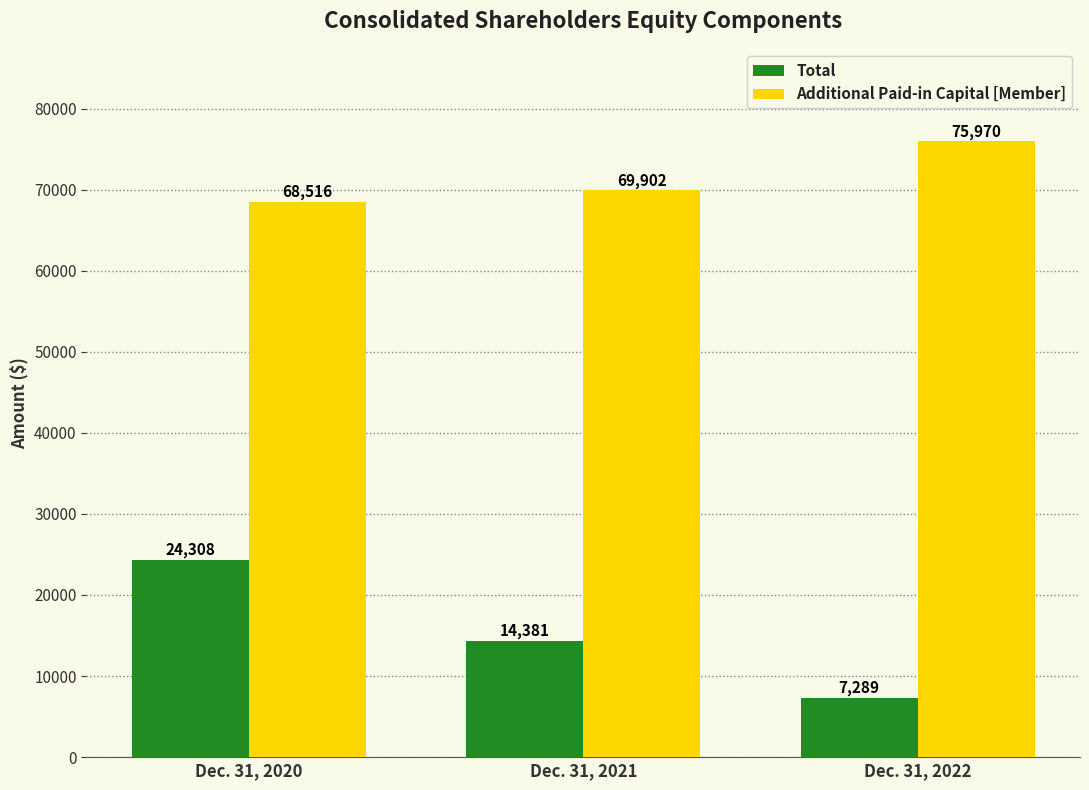

List the labels in order of Total value, largest first.

Dec. 31, 2020, Dec. 31, 2021, Dec. 31, 2022